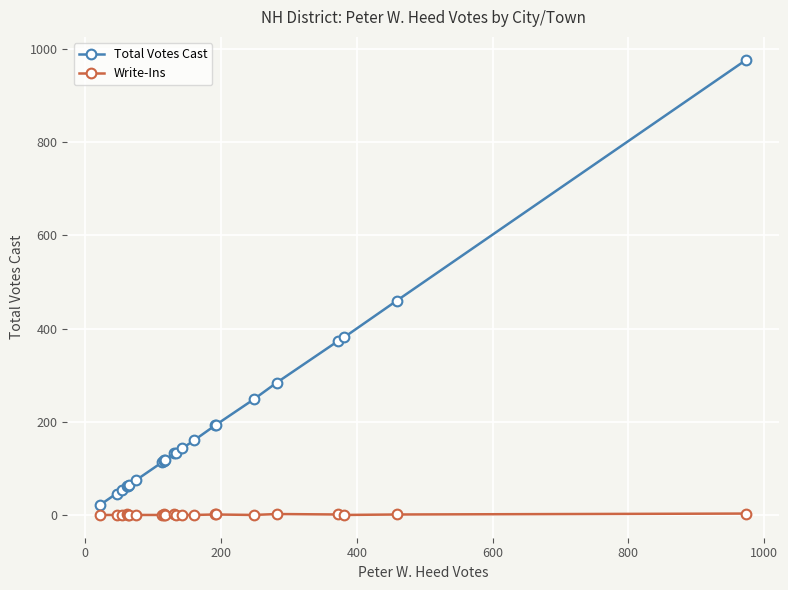

At how many categories does at least one series exceed 376?

3